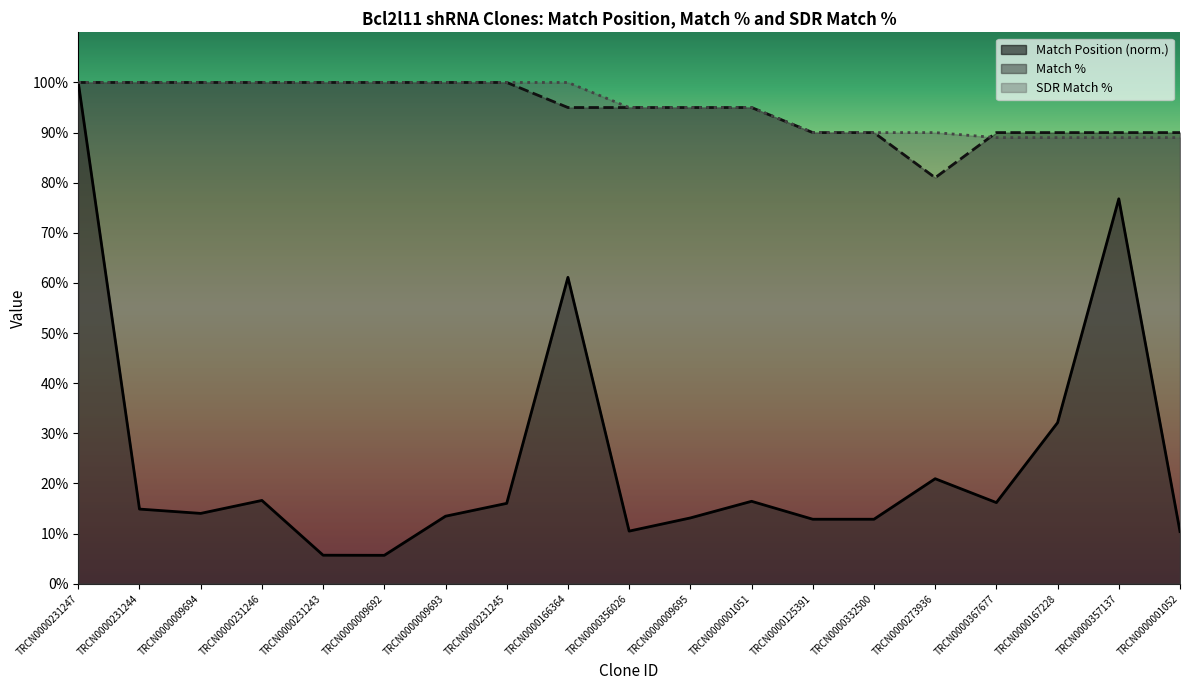

How many lines are shown in the chart?

3